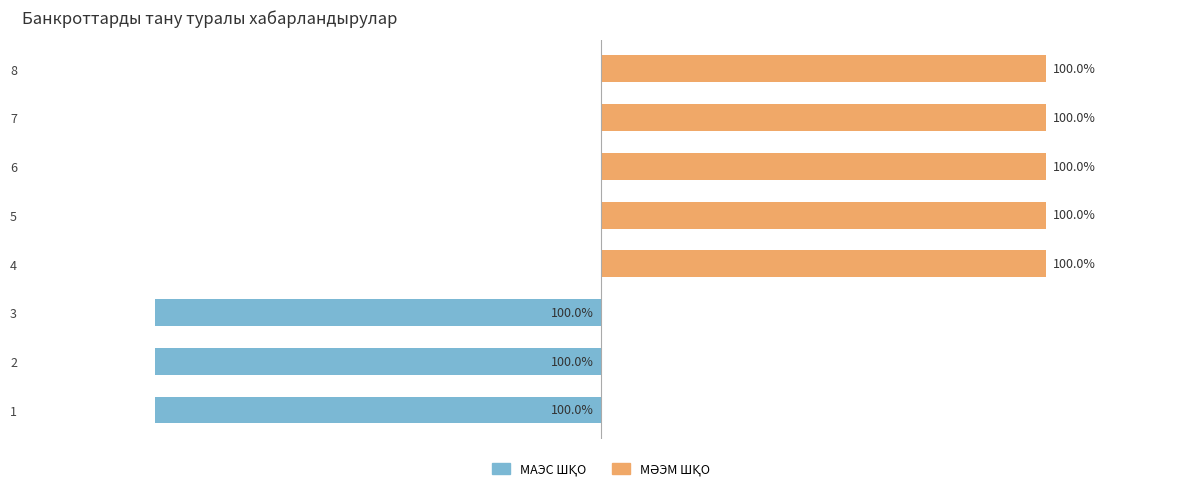

What is the difference between the maximum and second lowest values in the МАЭС ШҚО series?

100